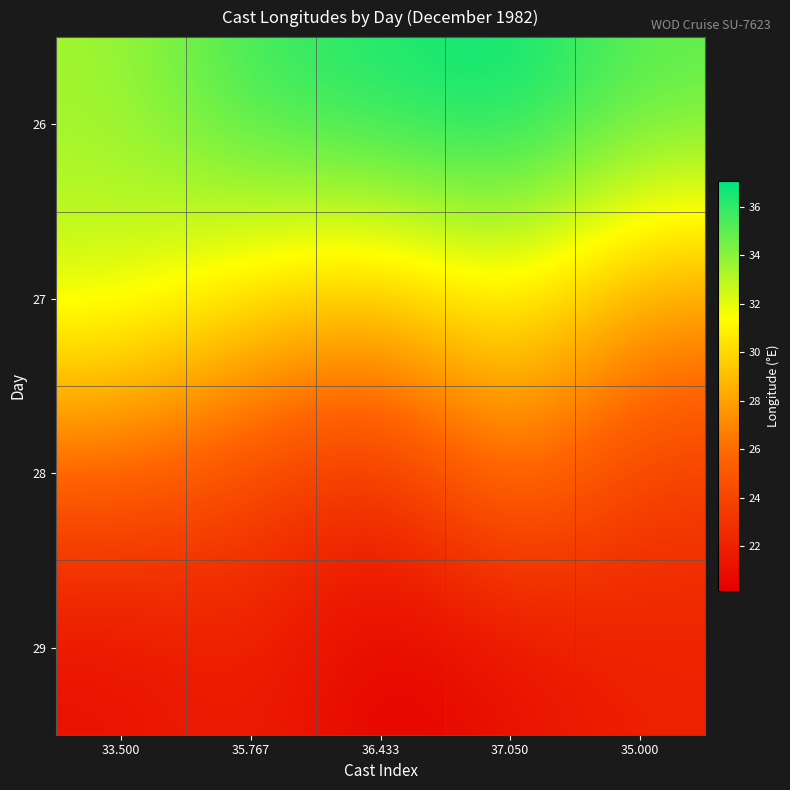

Reading right to left, list all the values displayed in this chart.

26: 35.000=35.0	37.050=37.0	36.433=36.4	35.767=35.8	33.500=33.5
27: 35.000=28.0	37.050=31.3	36.433=29.2	35.767=30.3	33.500=32.5
28: 35.000=23.5	37.050=26.8	36.433=22.5	35.767=24.2	33.500=25.5
29: 35.000=22.0	37.050=21.0	36.433=20.2	35.767=22.0	33.500=21.0